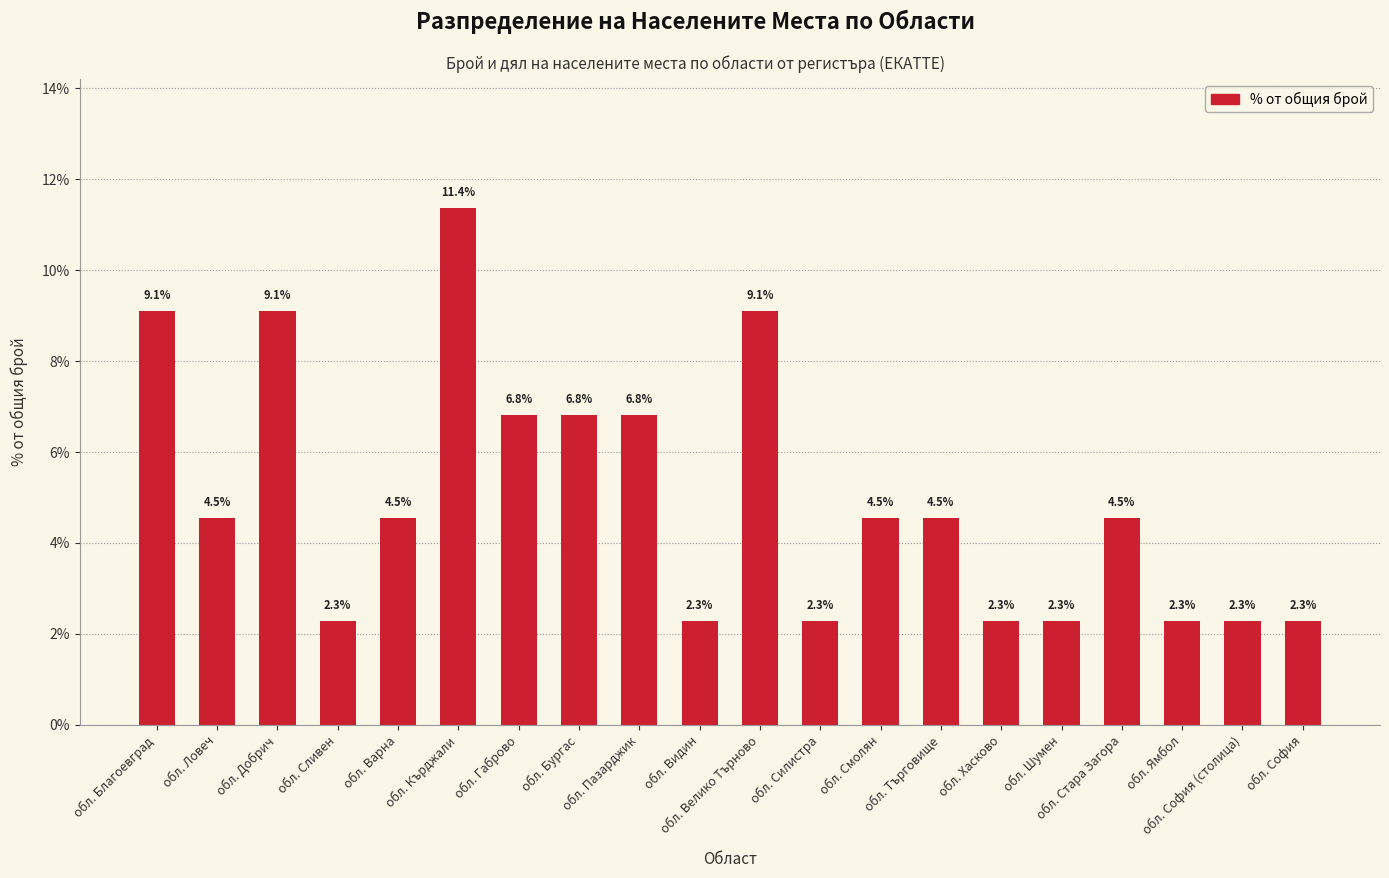

How many bars are there in total?

20